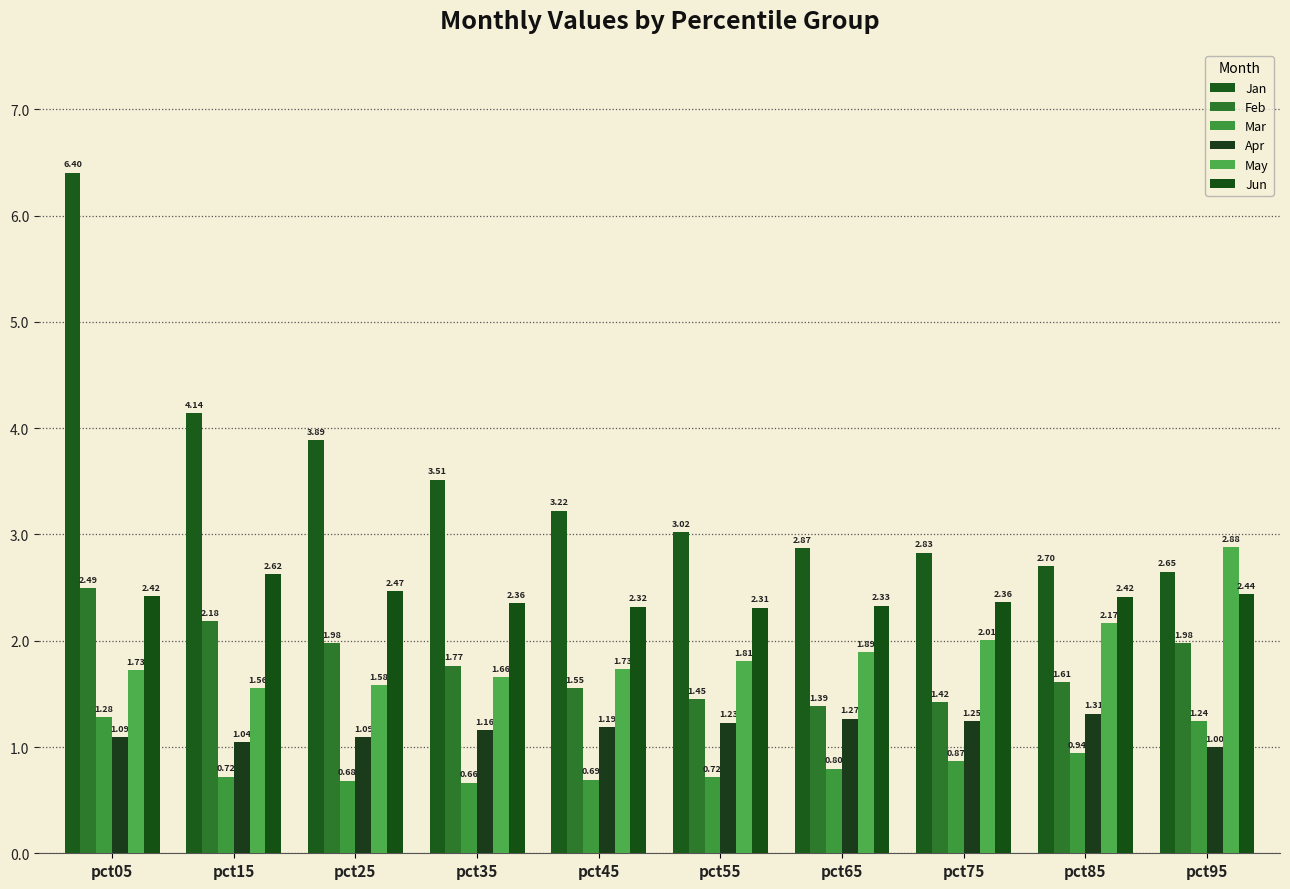

List the series in order of their peak value, highest first.

Jan, May, Jun, Feb, Apr, Mar